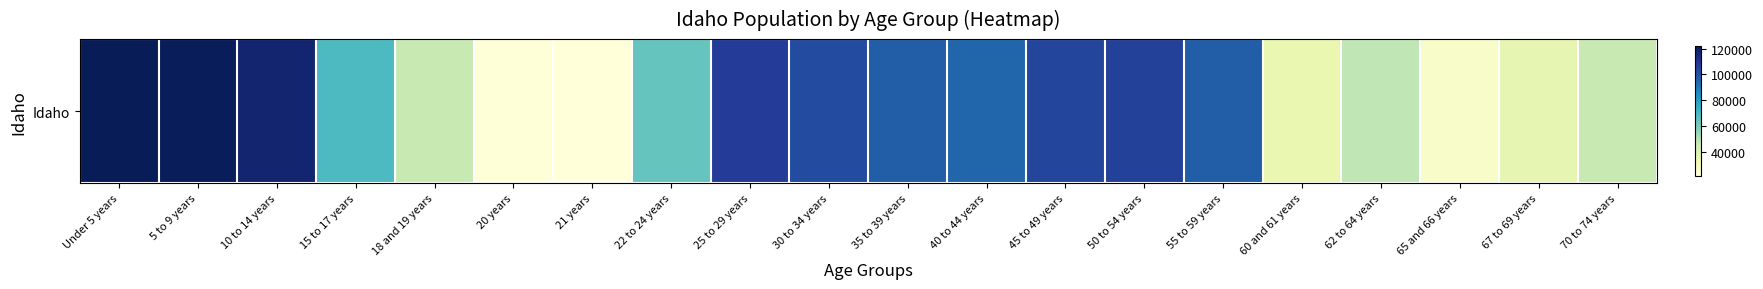

List the labels in order of value, largest first.

Under 5 years, 5 to 9 years, 10 to 14 years, 25 to 29 years, 50 to 54 years, 45 to 49 years, 30 to 34 years, 55 to 59 years, 35 to 39 years, 40 to 44 years, 15 to 17 years, 22 to 24 years, 62 to 64 years, 18 and 19 years, 70 to 74 years, 67 to 69 years, 60 and 61 years, 65 and 66 years, 20 years, 21 years